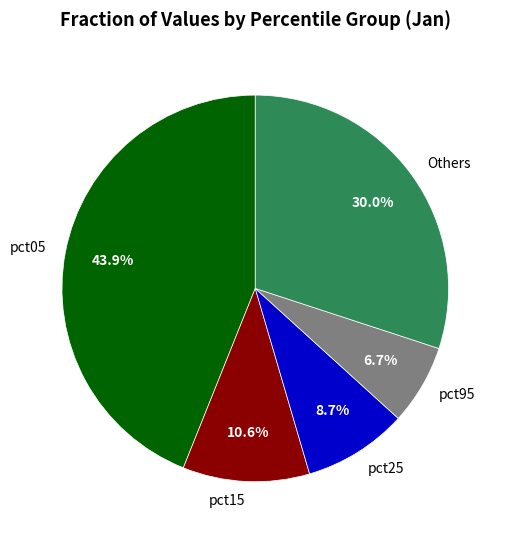

How many segments does this pie chart have?

5